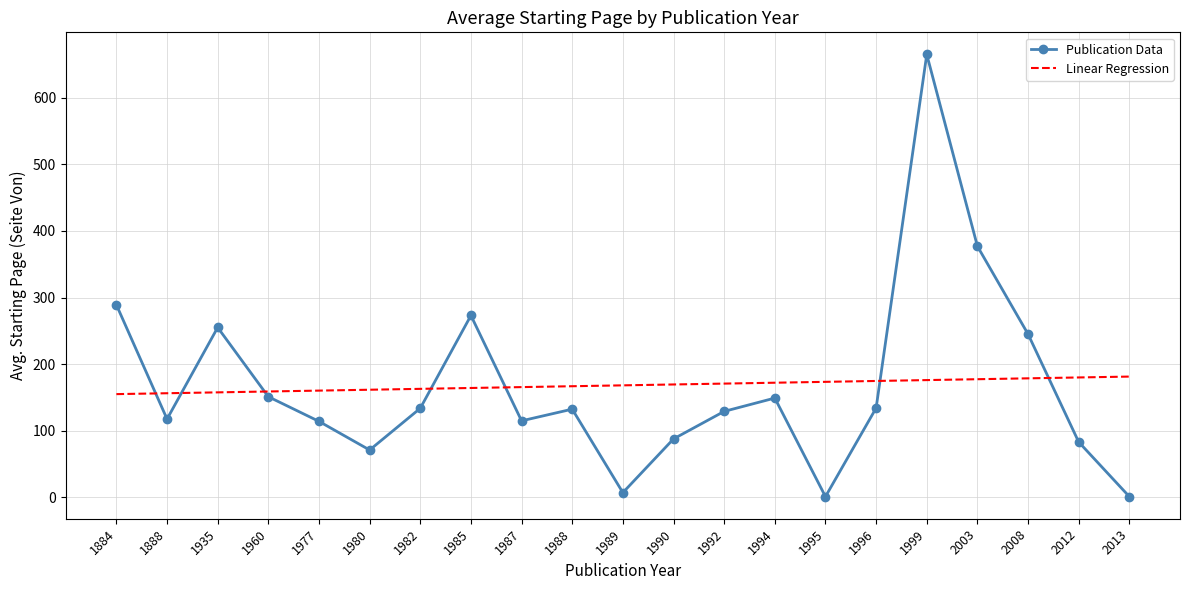

At how many categories does at least one series exceed 646?

1